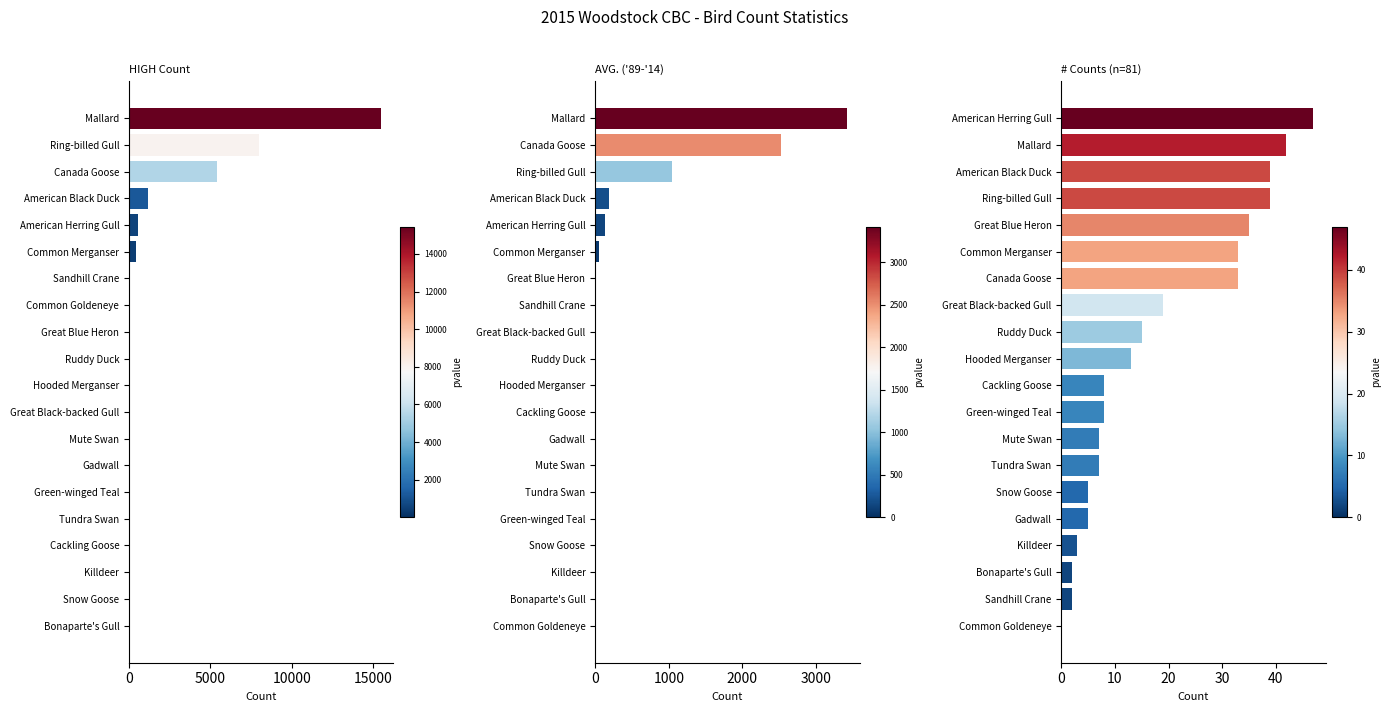

What position from the left is 15?

16